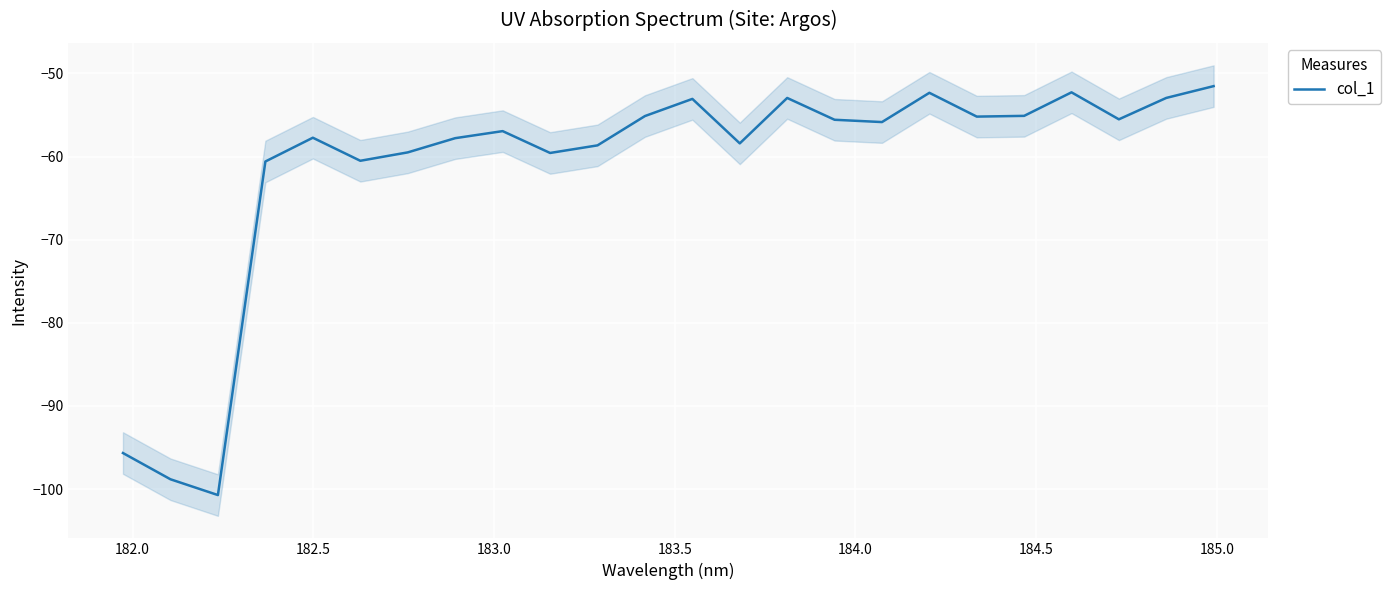

What is the average value?

-61.4